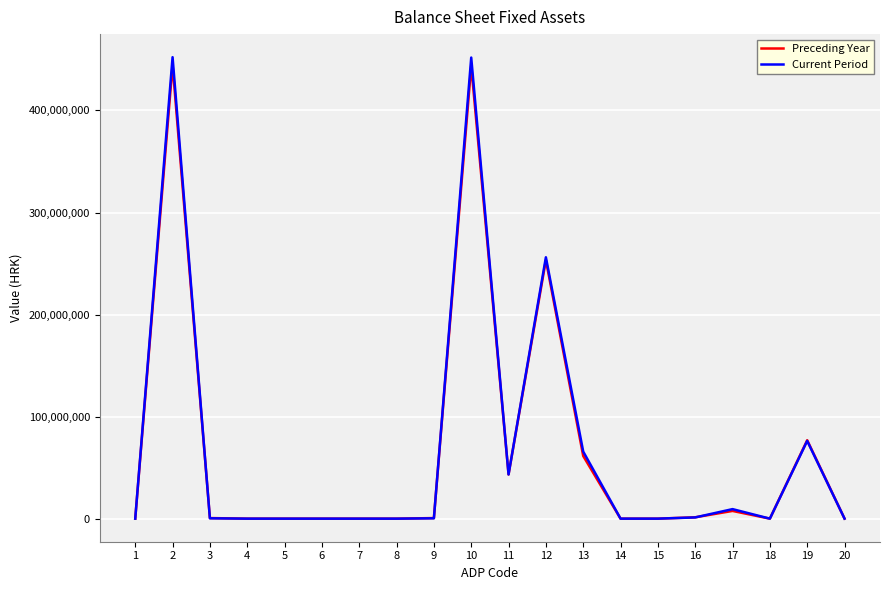

Where is Preceding Year nearest to the value 222238277?

12